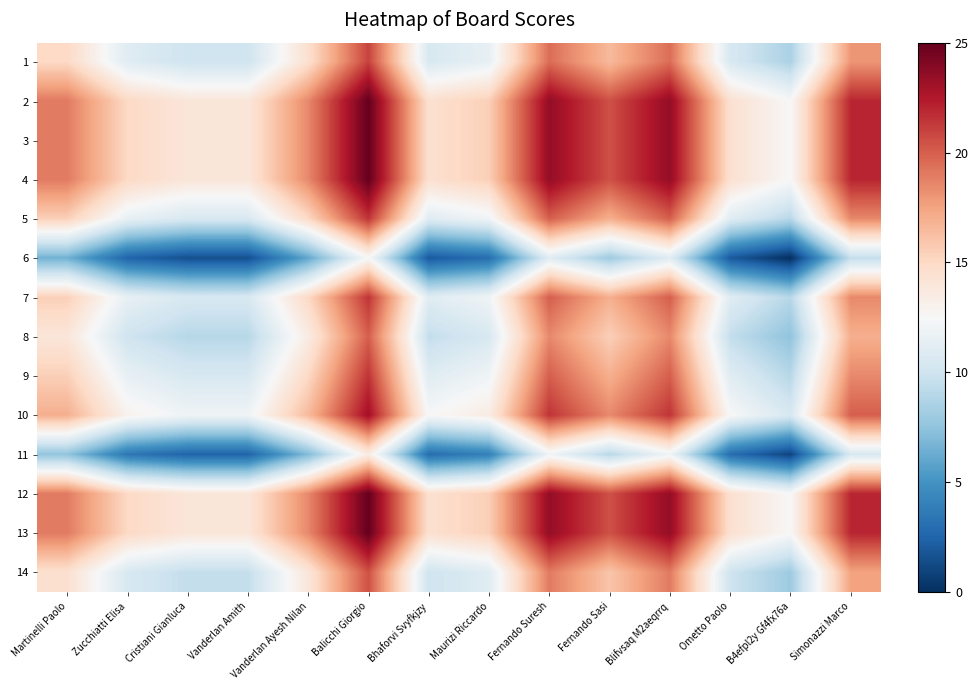

Which has a higher value, Bhaforvi Svyfkjzy or Zucchiatti Elisa?

Zucchiatti Elisa